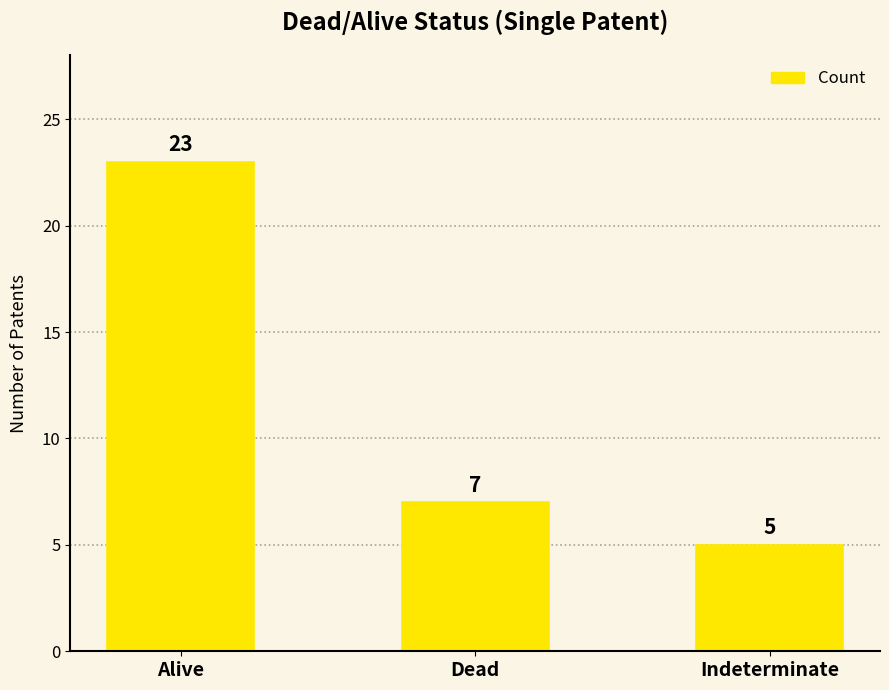

Are the bars horizontal?

No